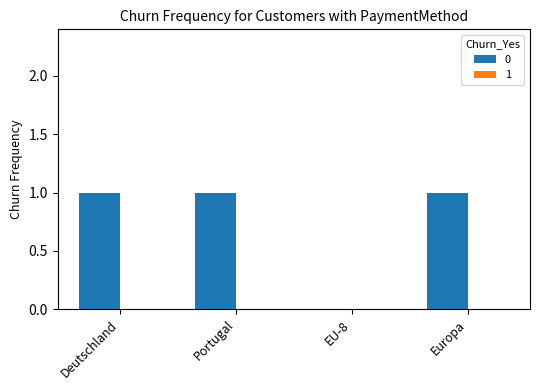

Are the bars grouped side by side (vs. stacked)?

No